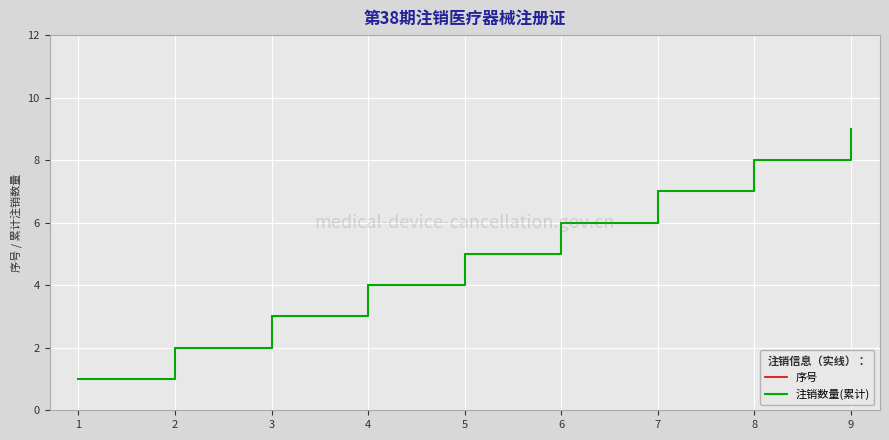

Which series has the widest spread of values?

序号